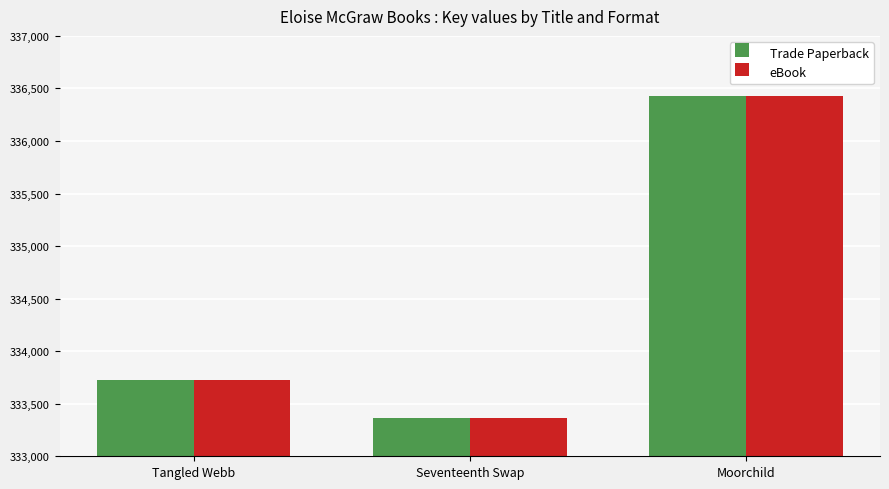

How many data points in eBook are less than 333723?

1